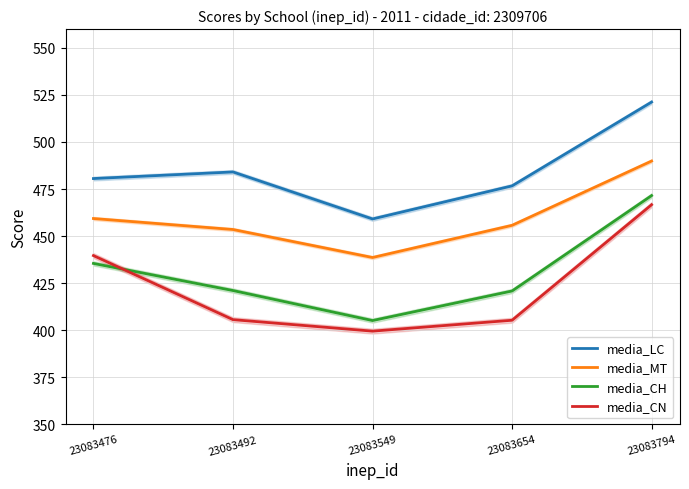

What is the spread (max minus min) of values at 23083492?

78.5